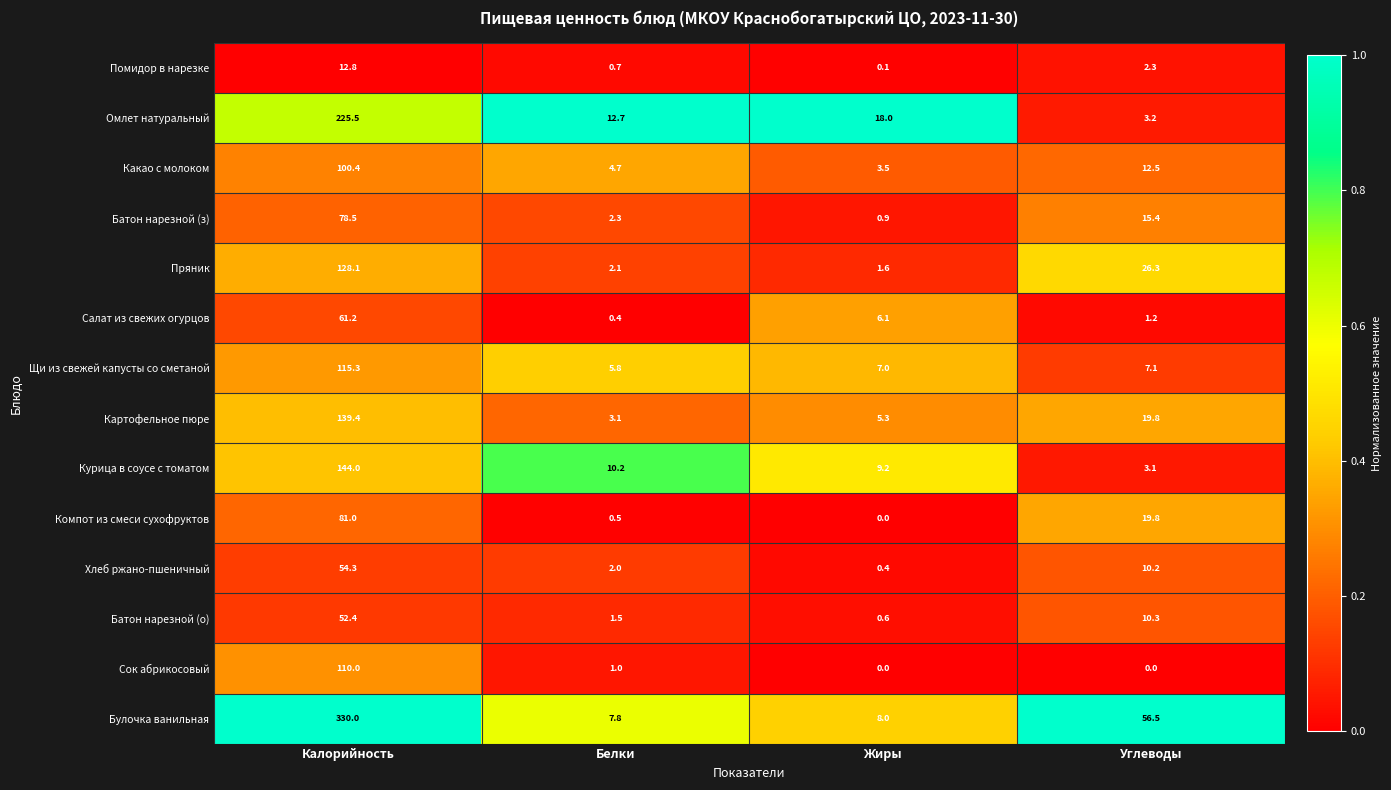

Which series has the largest range (max minus min)?

Булочка ванильная